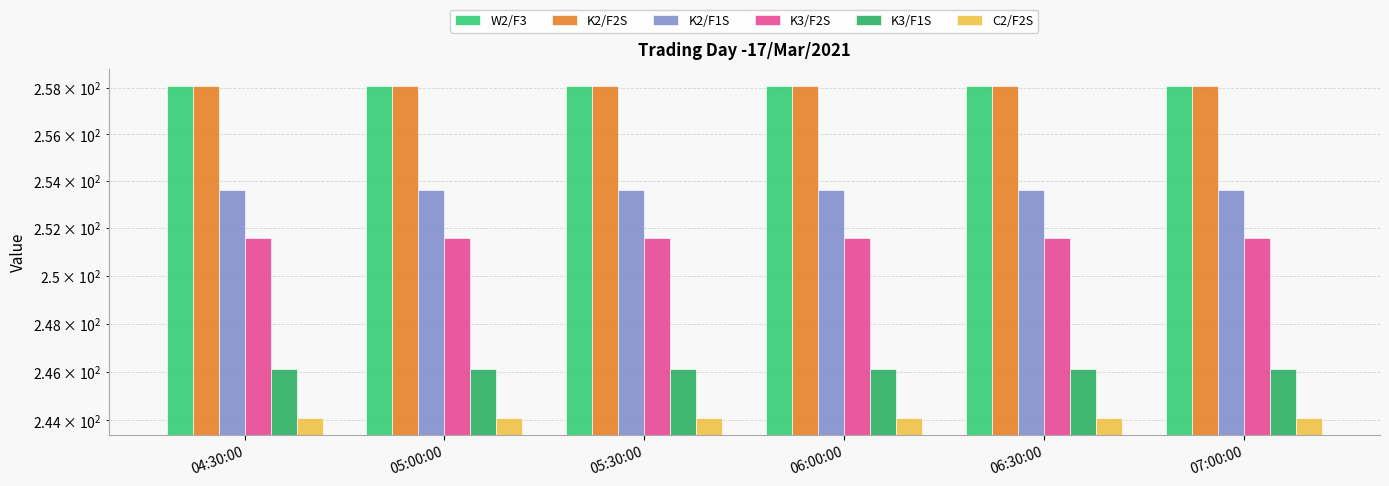

What is the label of the 4th bar from the left?

06:00:00